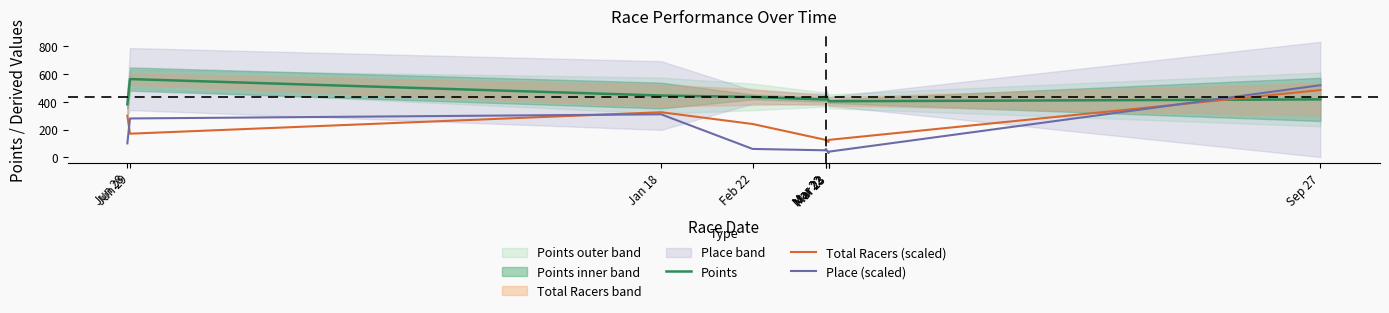

Reading right to left, what are all the values shown in this chart?

Points: Sep 27=417.7	Mar 23=404.0	Mar 23=408.5	Mar 22=441.9	Mar 22=416.3	Feb 22=435.4	Jan 18=445.5	Jun 29=564.4	Jun 28=382.4
Total Racers (scaled): Sep 27=485.0	Mar 23=125.0	Mar 23=110.0	Mar 22=125.0	Mar 22=125.0	Feb 22=240.0	Jan 18=325.0	Jun 29=170.0	Jun 28=300.0
Place (scaled): Sep 27=520.0	Mar 23=40.0	Mar 23=30.0	Mar 22=60.0	Mar 22=50.0	Feb 22=60.0	Jan 18=310.0	Jun 29=280.0	Jun 28=100.0